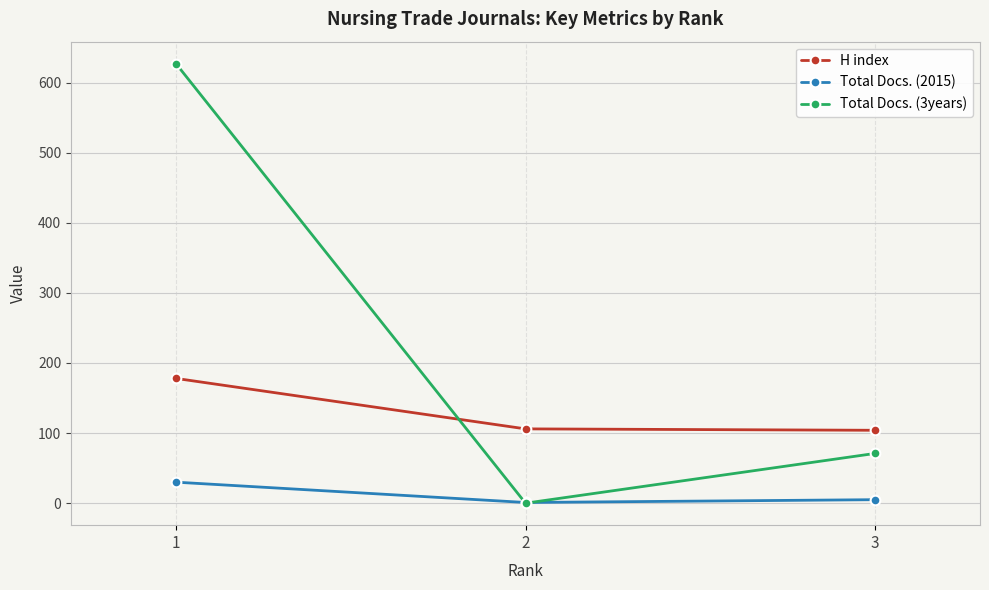

At how many categories does at least one series exceed 588?

1